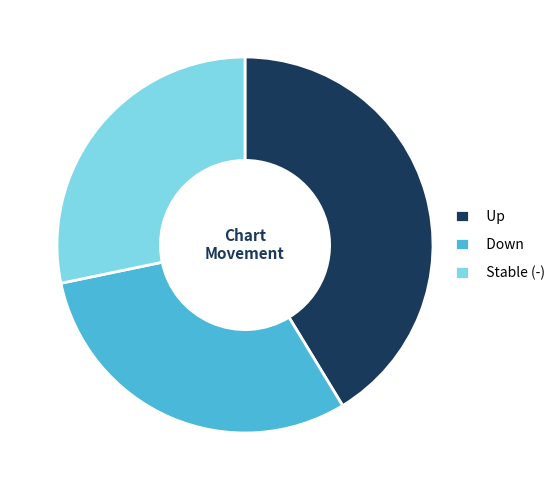

Count the number of slices in the pie.

3